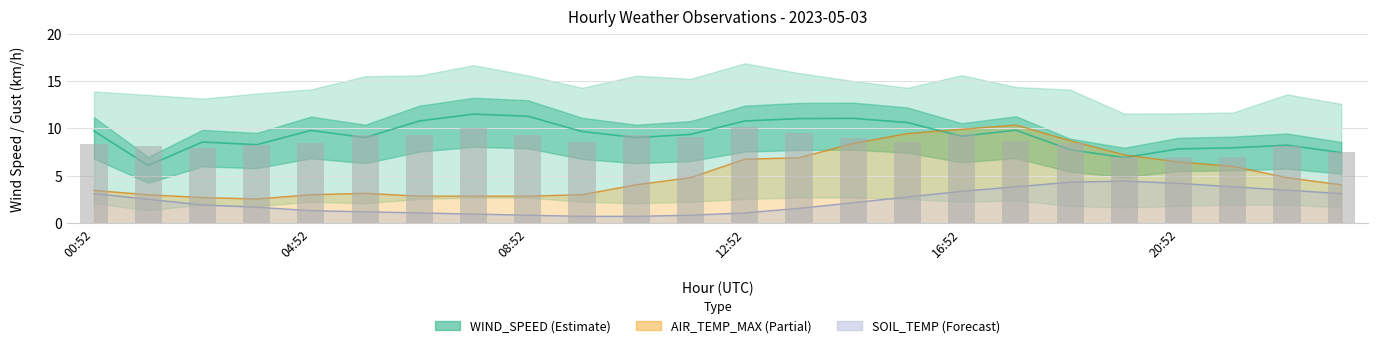

How many bars are there in total?

24